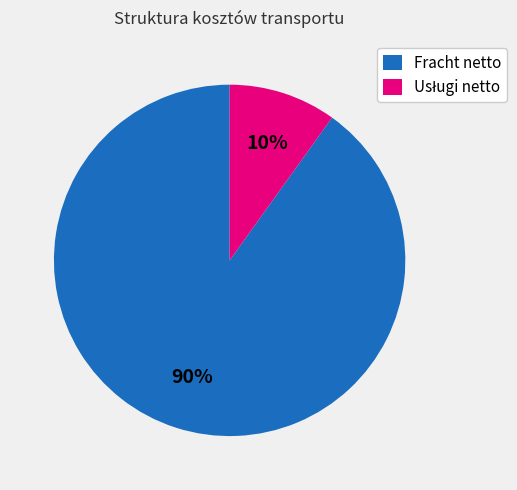

Is there any slice that represents more than half of the pie?

Yes